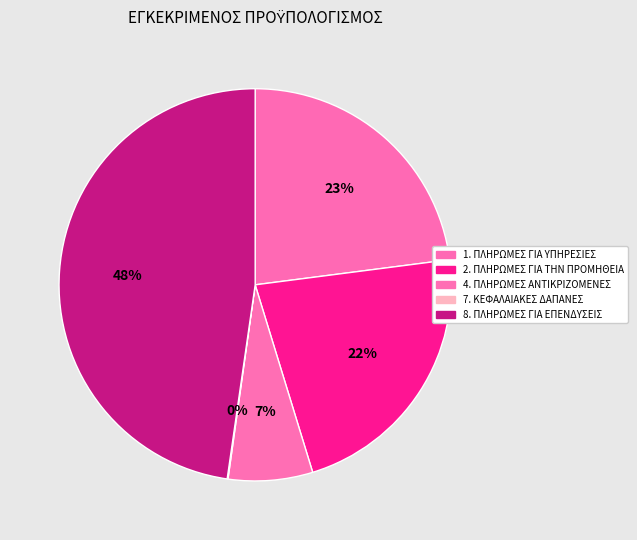

Rank the categories by value from lowest to highest.

7. ΚΕΦΑΛΑΙΑΚΕΣ ΔΑΠΑΝΕΣ, 4. ΠΛΗΡΩΜΕΣ ΑΝΤΙΚΡΙΖΟΜΕΝΕΣ, 2. ΠΛΗΡΩΜΕΣ ΓΙΑ ΤΗΝ ΠΡΟΜΗΘΕΙΑ, 1. ΠΛΗΡΩΜΕΣ ΓΙΑ ΥΠΗΡΕΣΙΕΣ, 8. ΠΛΗΡΩΜΕΣ ΓΙΑ ΕΠΕΝΔΥΣΕΙΣ